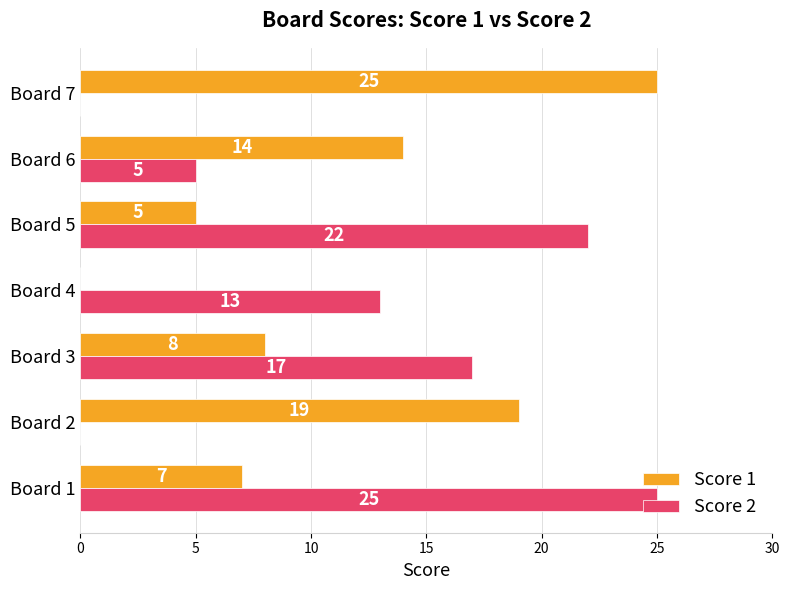

Which series changed the most between Board 1 and Board 2?

Score 2